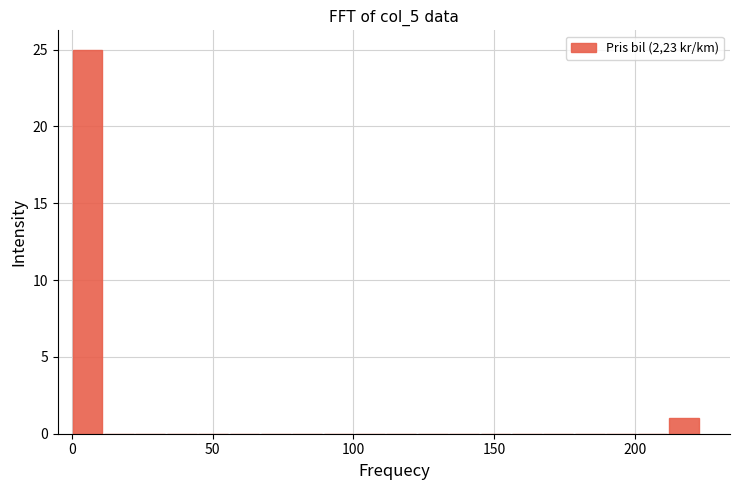

Around what value on the x-axis is the tallest bar? Give the approximate position of its centre, as read against the axis.

5